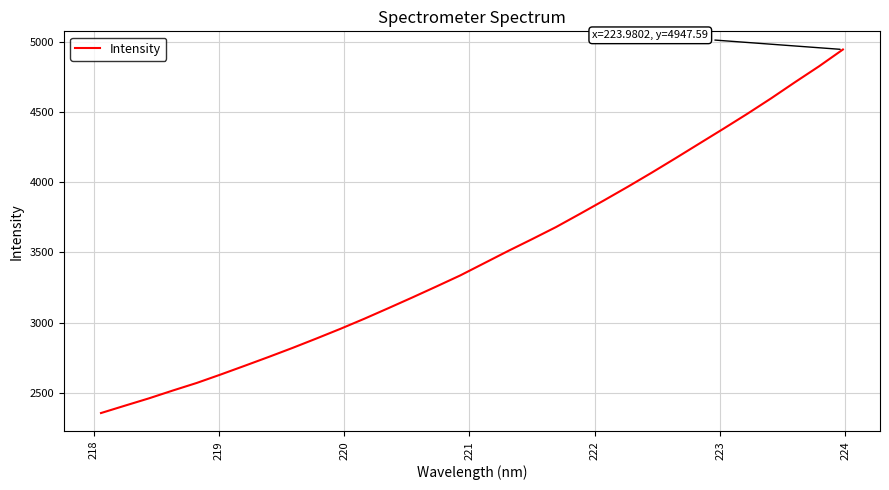

What is the difference between the maximum and minimum values?

2593.1